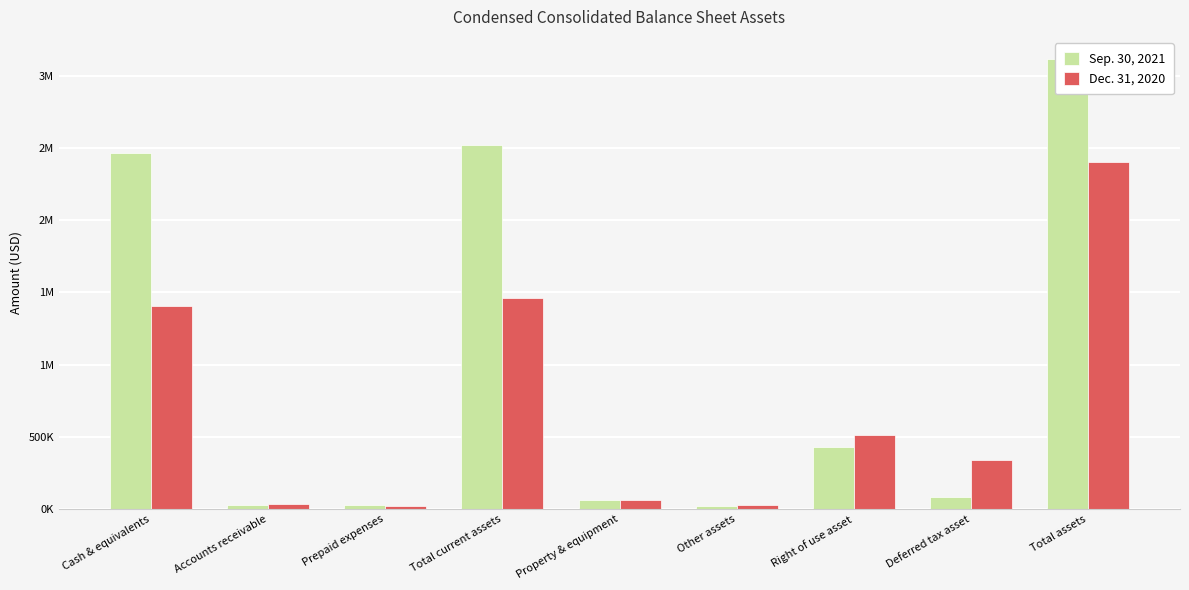

Count the number of data series in this chart.

2